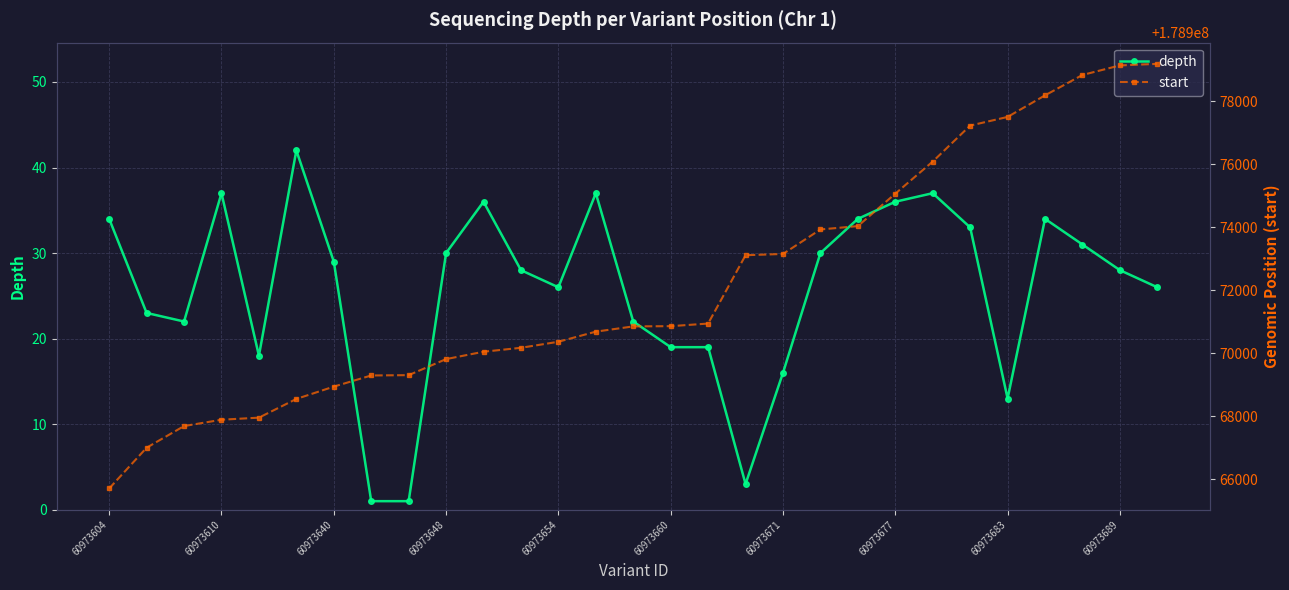

True or false: depth and start cross at least once.

False